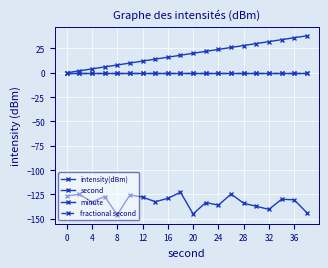

Reading left to right, what are all the values shown in this chart?

intensity(dBm): -126.6	-124.8	-132.7	-127.1	-145.9	-125.5	-127.7	-132.4	-129.0	-122.7	-145.0	-133.3	-136.0	-124.6	-134.0	-137.2	-140.3	-129.9	-130.5	-143.8
second: 0.0	2.0	4.0	6.0	8.0	10.0	12.0	14.0	16.0	18.0	20.0	22.0	24.0	26.0	28.0	30.0	32.0	34.0	36.0	38.0
minute: 0.0	0.0	0.0	0.0	0.0	0.0	0.0	0.0	0.0	0.0	0.0	0.0	0.0	0.0	0.0	0.0	0.0	0.0	0.0	0.0
fractional second: 0.0	0.0	0.0	0.0	0.0	0.0	0.0	0.0	0.0	0.0	0.0	0.0	0.0	0.0	0.0	0.0	0.0	0.0	0.0	0.0